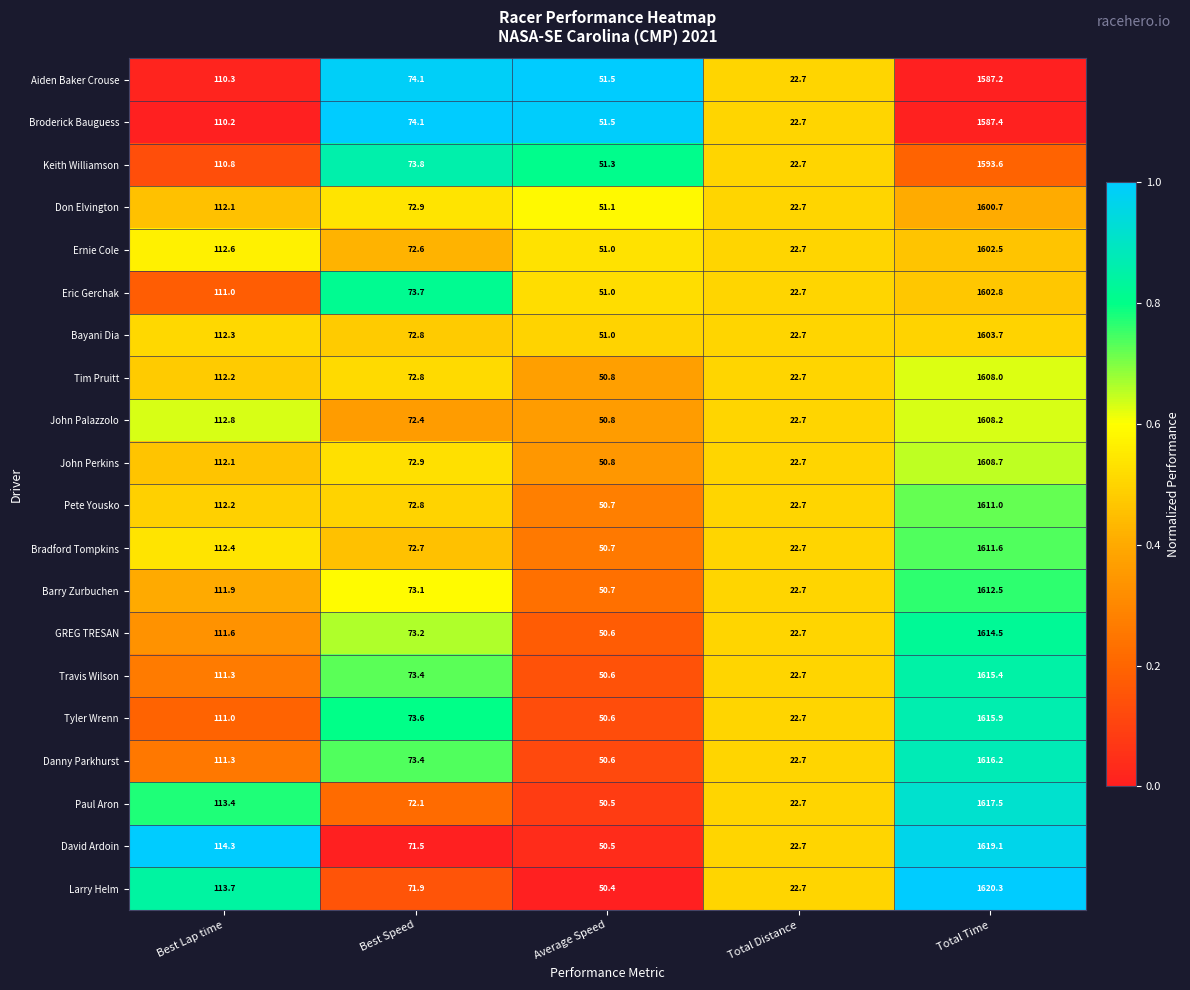

What is the smallest value displayed?

22.7